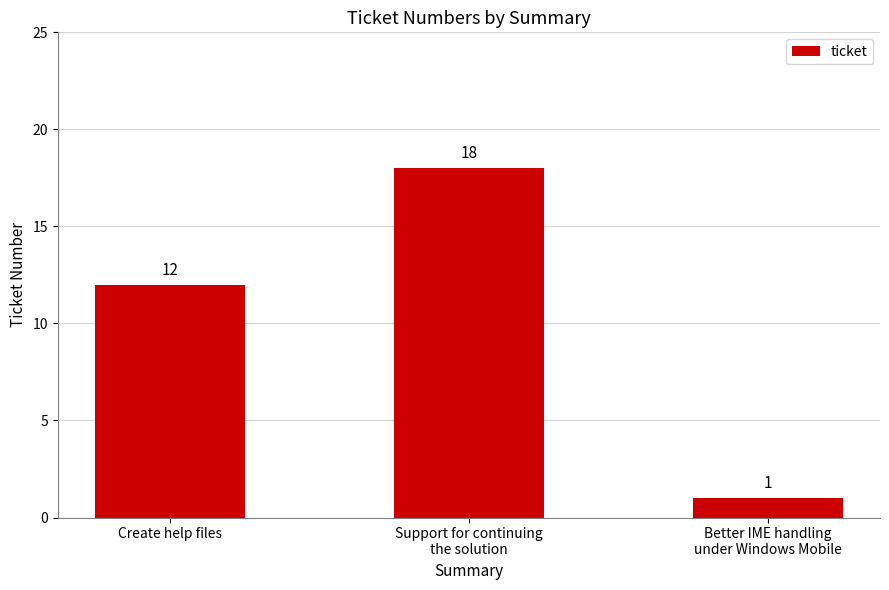

Approximately how many times larger is the value at Better IME handling
under Windows Mobile compared to Create help files?

0.1